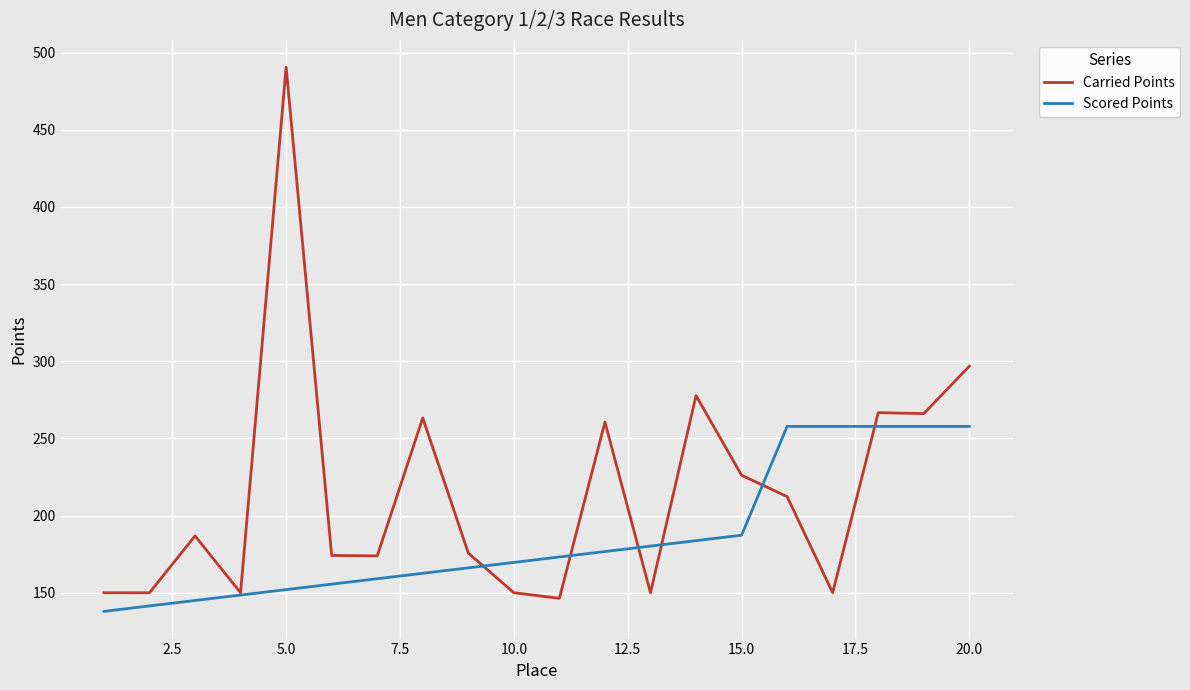

Rank the series by their maximum value, from highest to lowest.

Carried Points, Scored Points